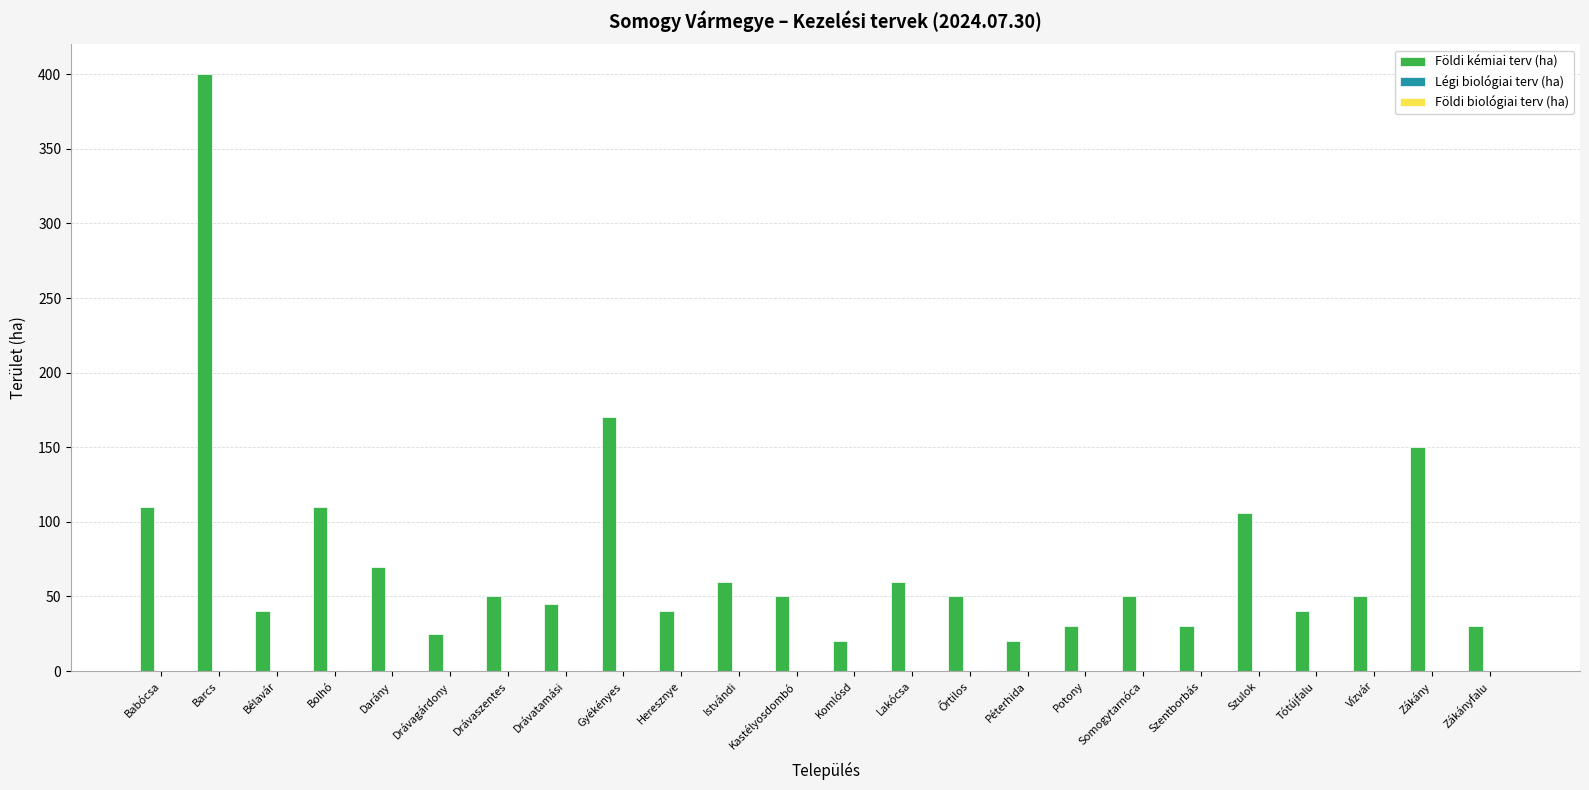

Approximately how many times larger is the value at Kastélyosdombó compared to Lakócsa?

0.8